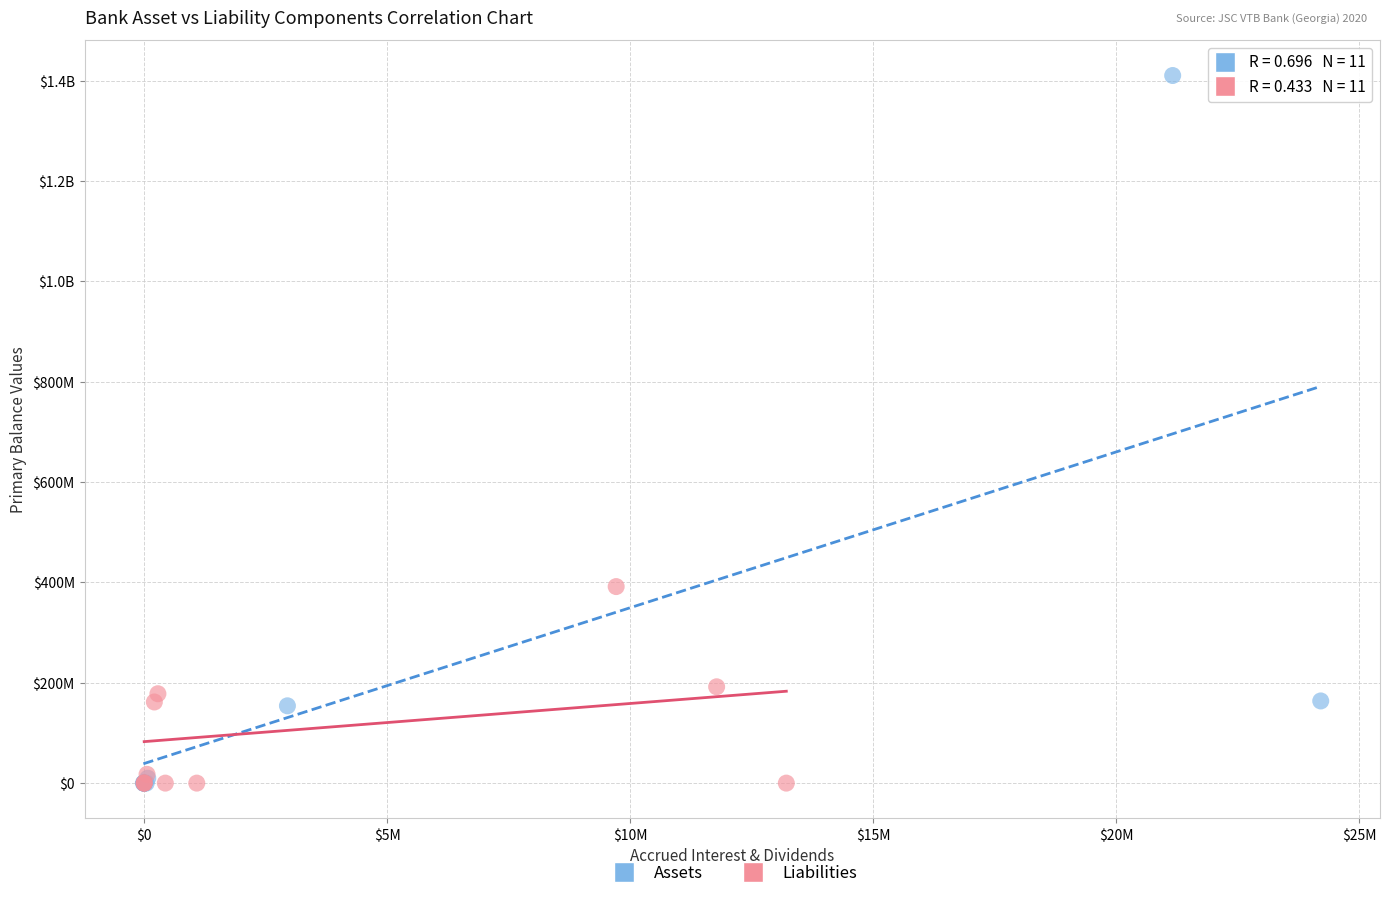

What are all the series names shown in the legend?

Assets, Liabilities